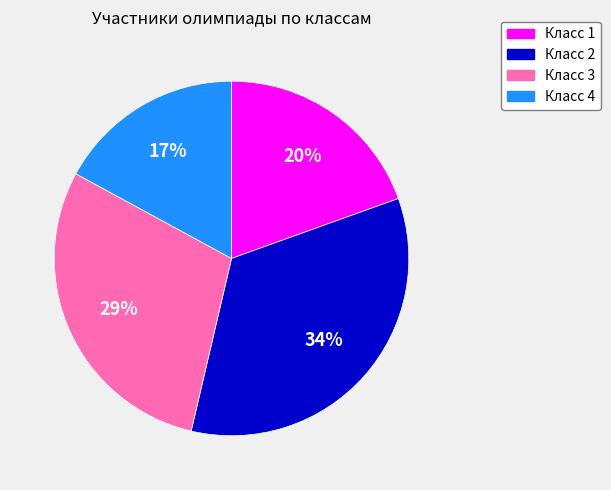

Count the number of slices in the pie.

4